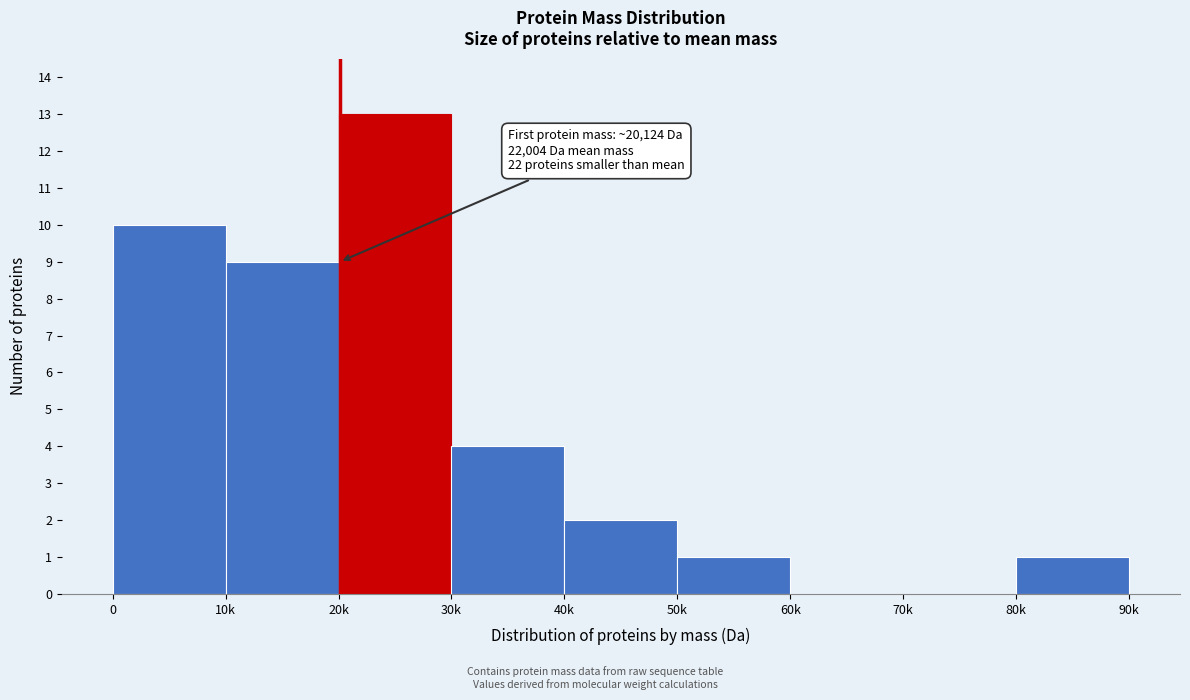

Reading right to left, extract all data points from this chart.

80k=1	70k=0	60k=0	50k=1	40k=2	30k=4	20k=13	10k=9	0=10